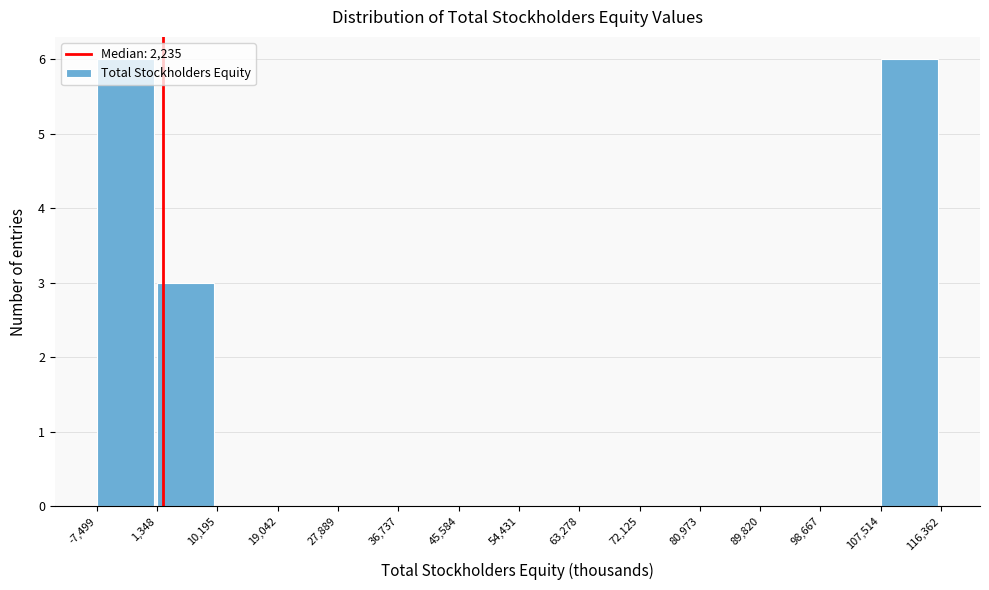

Reading left to right, list every bar in this chart as the range it spans on the x-axis followed by its height. The values are not printed on the chart, so give them approximately, as read against the axis.

-7,499 to 1,348: 6
1,348 to 10,195: 3
10,195 to 19,042: 0
19,042 to 27,889: 0
27,889 to 36,737: 0
36,737 to 45,584: 0
45,584 to 54,431: 0
54,431 to 63,278: 0
63,278 to 72,125: 0
72,125 to 80,973: 0
80,973 to 89,820: 0
89,820 to 98,667: 0
98,667 to 107,514: 0
107,514 to 116,362: 6